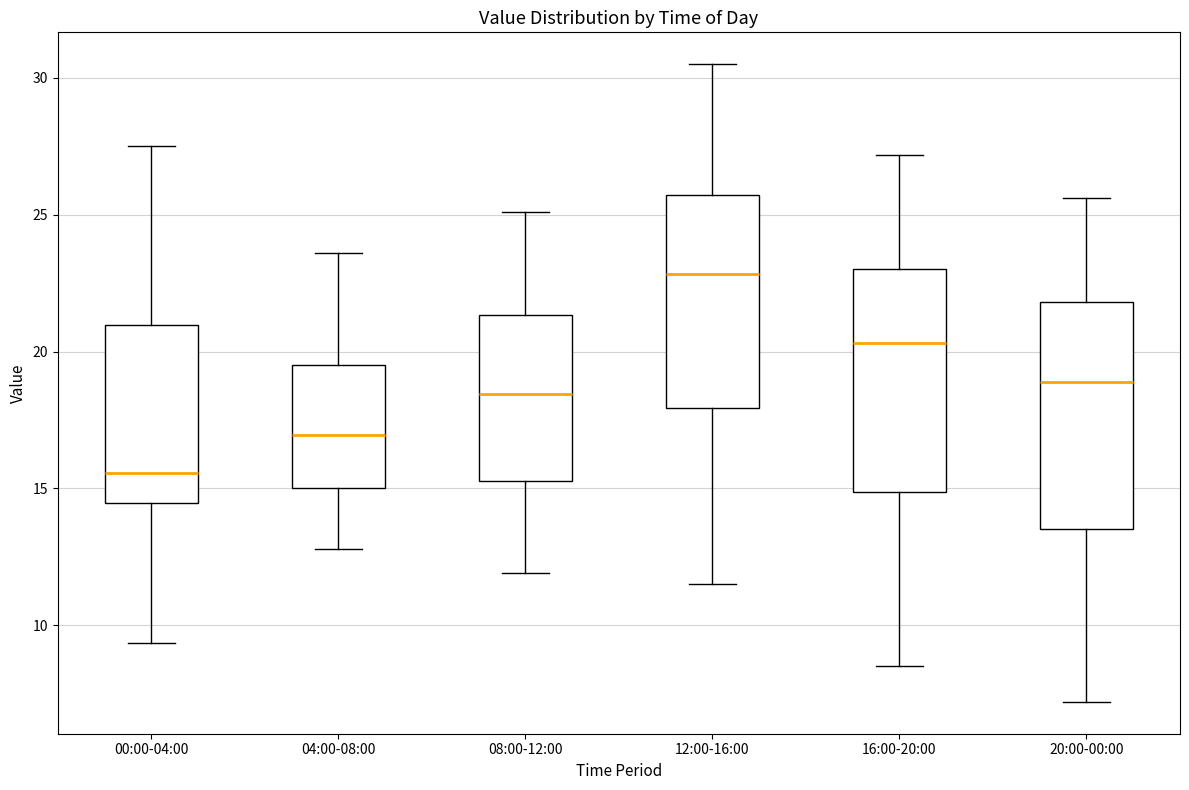

Where is the lower edge of the box for 08:00-12:00 on the y-axis? The values are not printed on the chart, so give them approximately, as read against the axis.

15.5